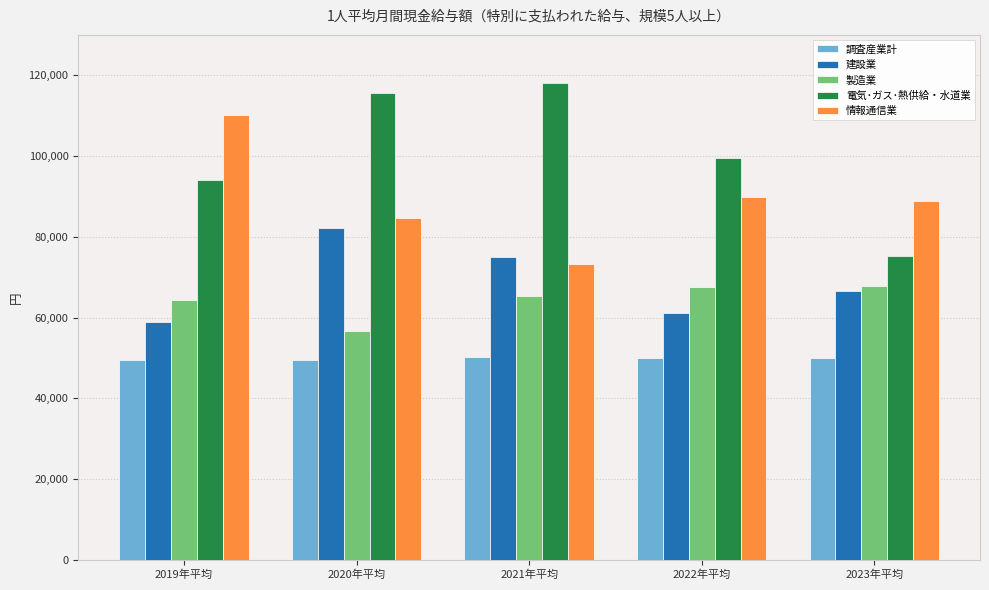

Is the value of 電気･ガス･熱供給・水道業 at 2019年平均 greater than the value of 調査産業計 at 2022年平均?

Yes